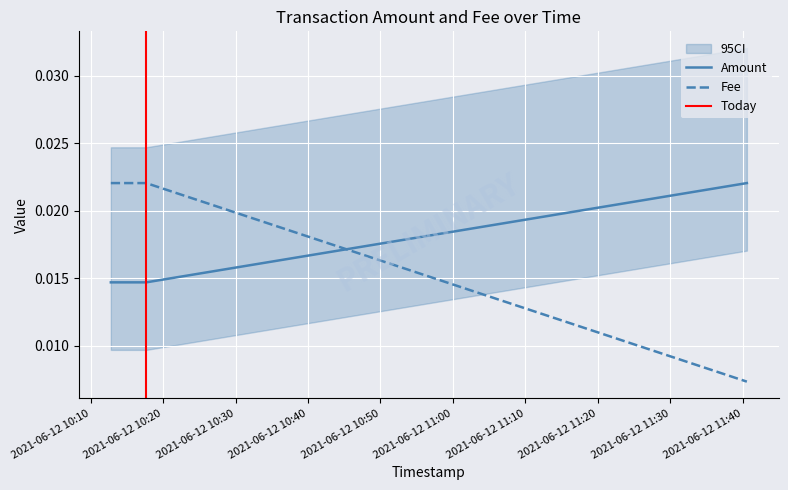

Is the value of Fee at 2021-06-12 10:17:40 greater than the value of Amount at 2021-06-12 11:40:35?

No